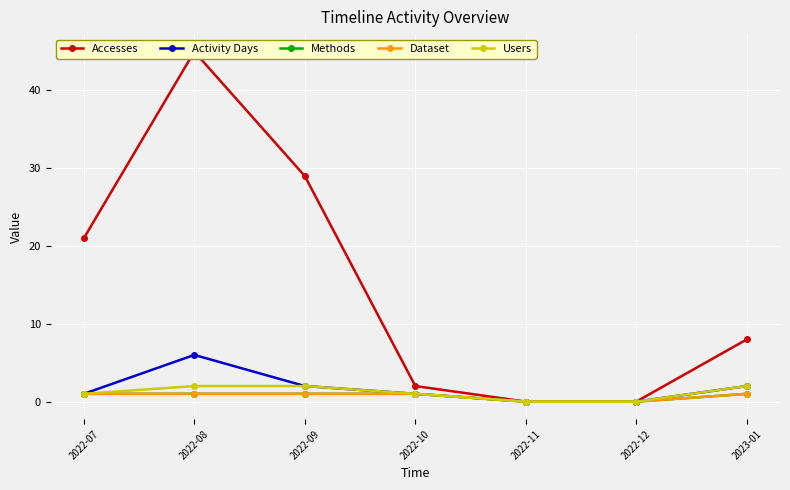

Is it true that Users equals 0 at 2022-11?

True